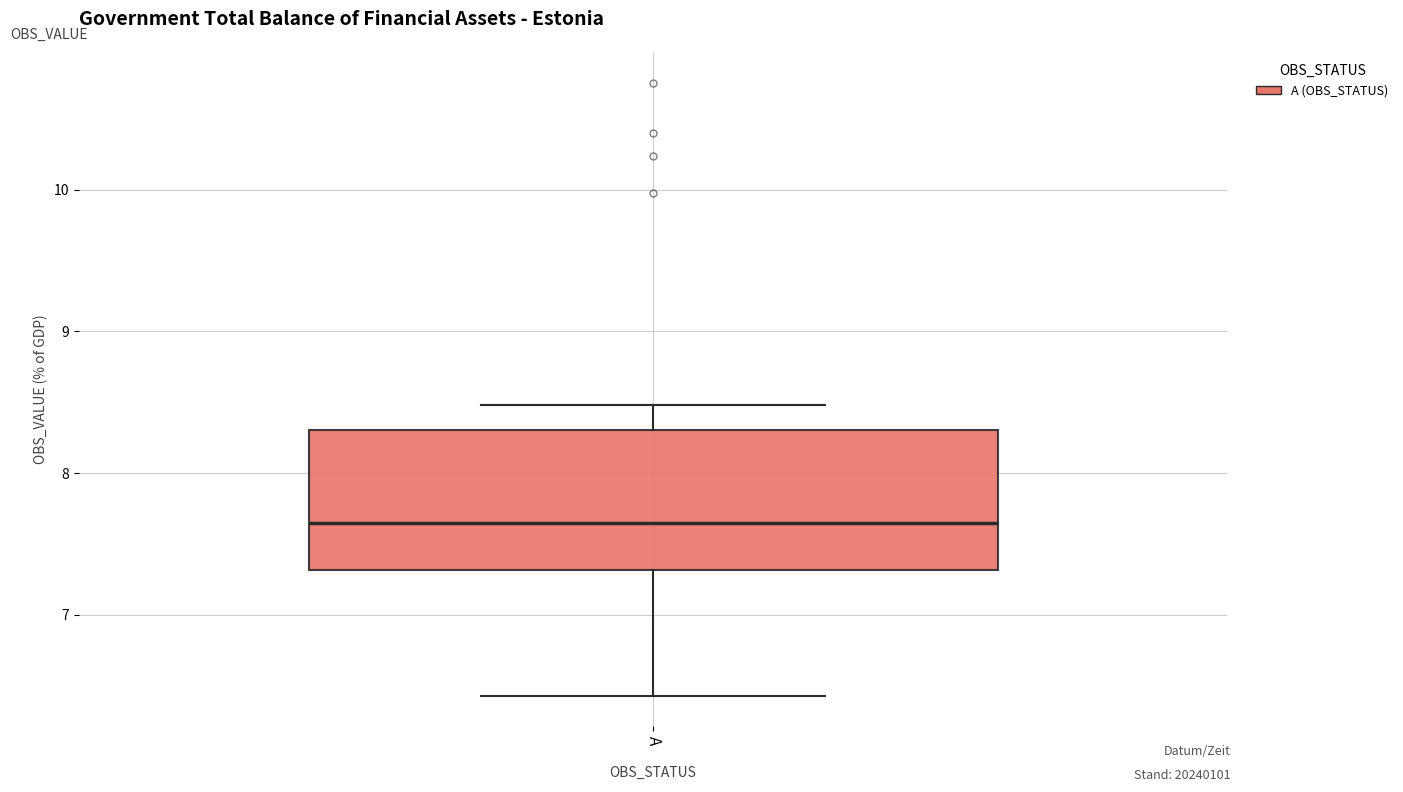

Read this box plot against the y-axis: the position of the median line, the range covered by the box, and the ends of both whiskers. The values are not printed on the chart, so give them approximately, as read against the axis.

median 7.7, box 7.3 to 8.3, whiskers 6.4 to 8.5